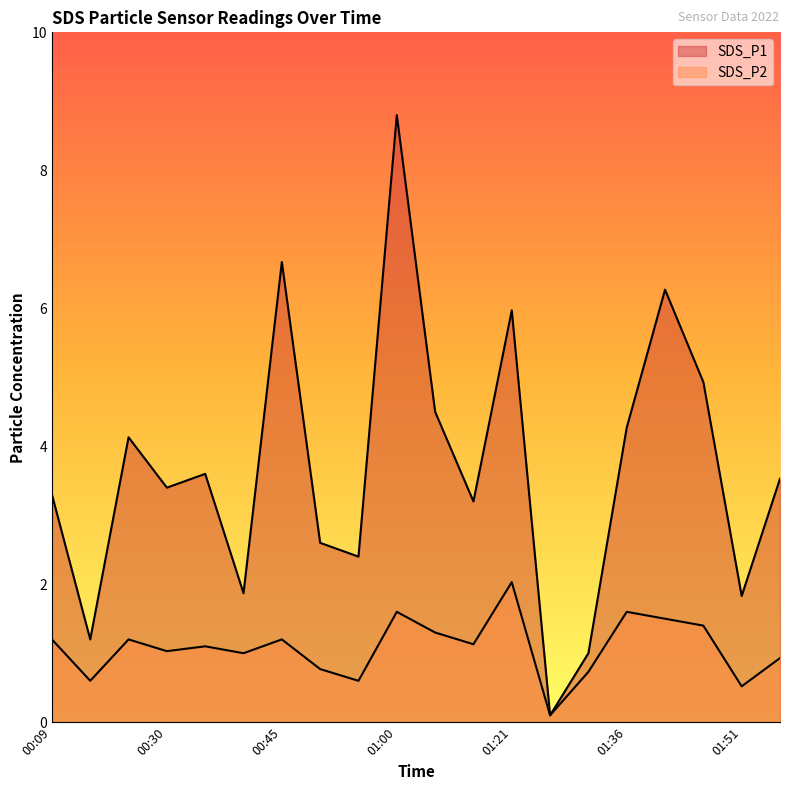

True or false: SDS_P1 and SDS_P2 cross at least once.

False